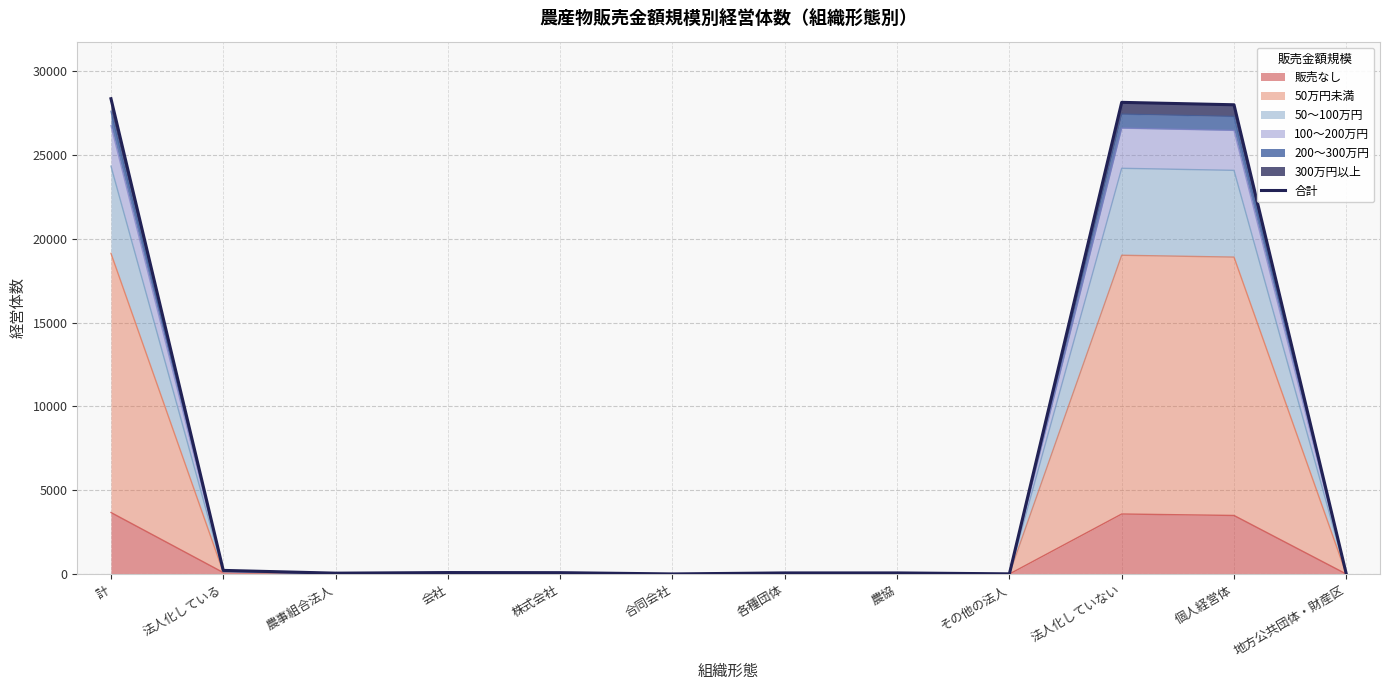

Does the chart have visible grid lines?

Yes